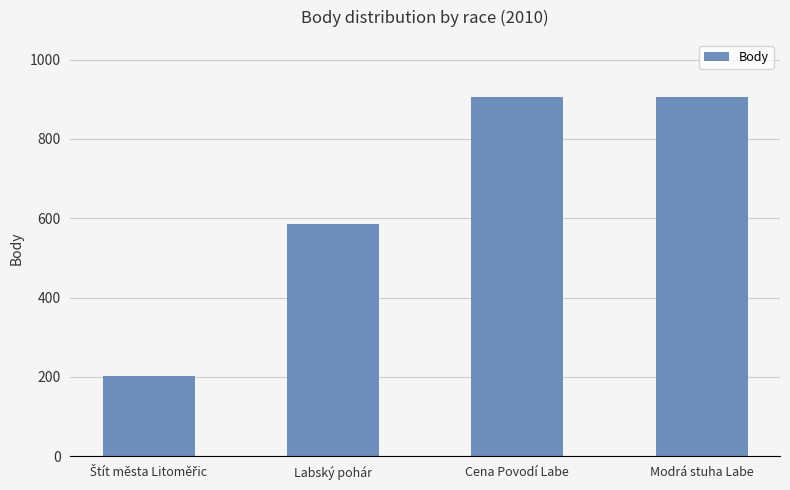

What position from the right is Labský pohár?

3